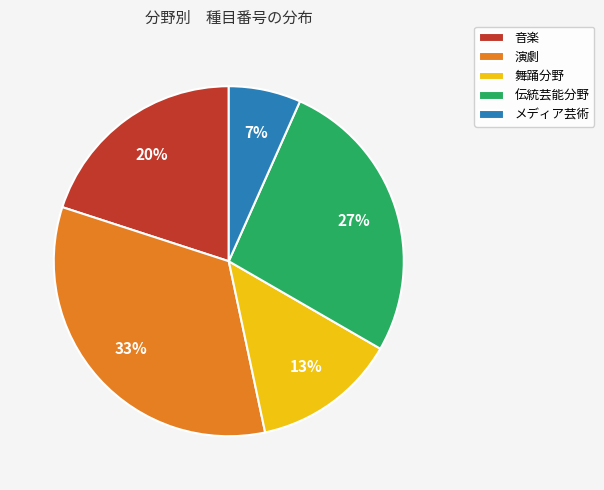

Is it true that 音楽 is 35% of the pie?

False